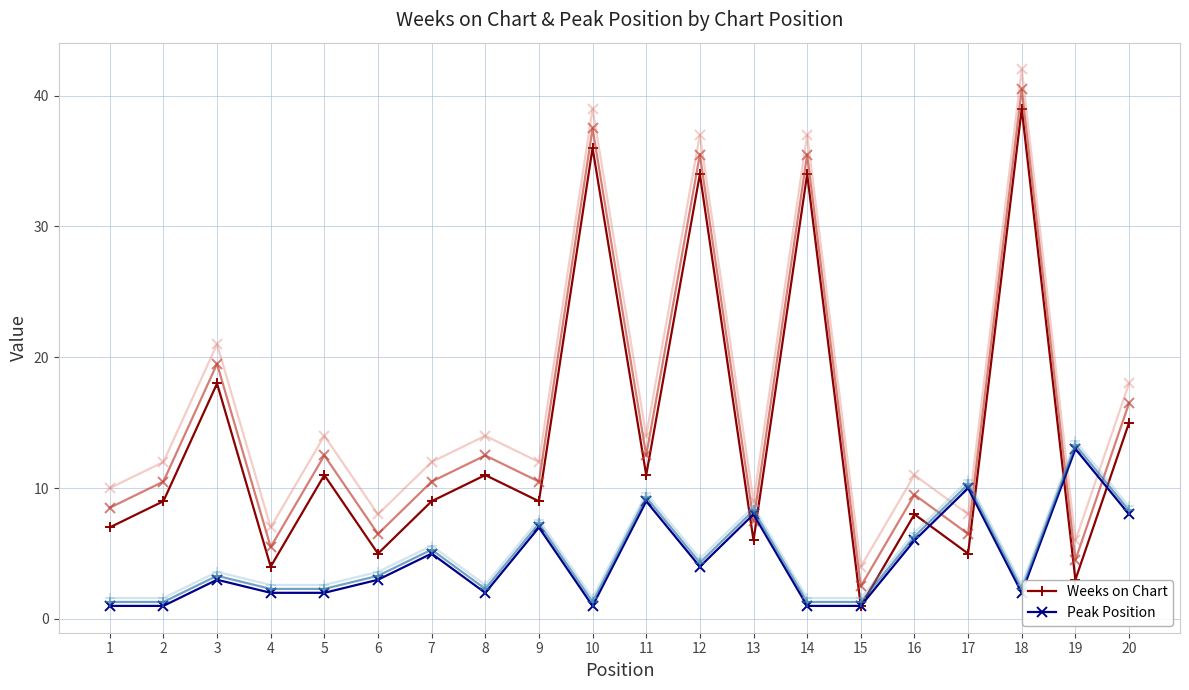

How many intersections are there between Peak Position and Weeks on Chart?

6